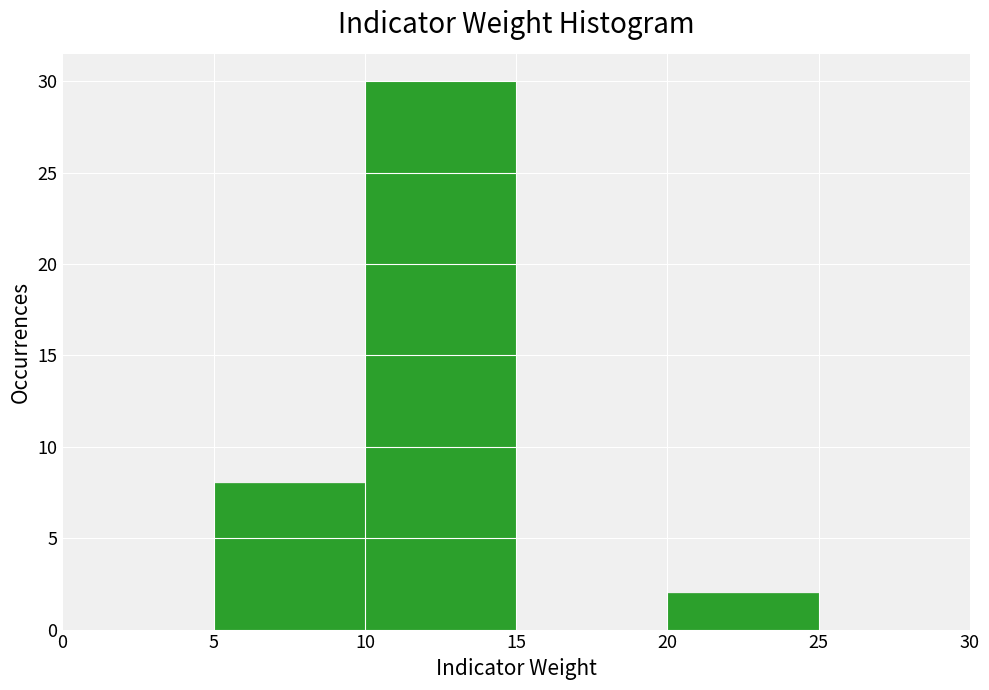

What is the height of the bar covering 5 to 10 on the x-axis? The values are not printed on the chart, so give them approximately, as read against the axis.

8